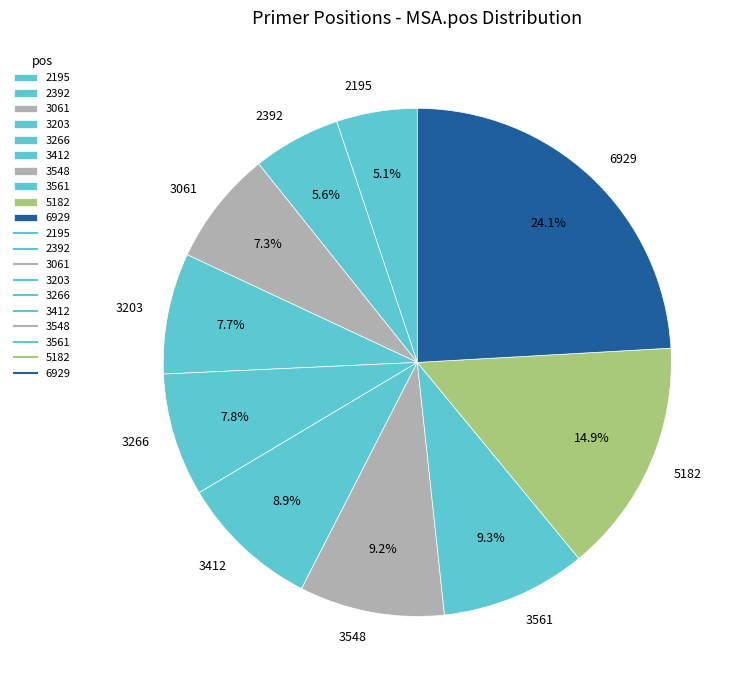

What is the ratio of the value at 6929 to the value at 3203?

3.1